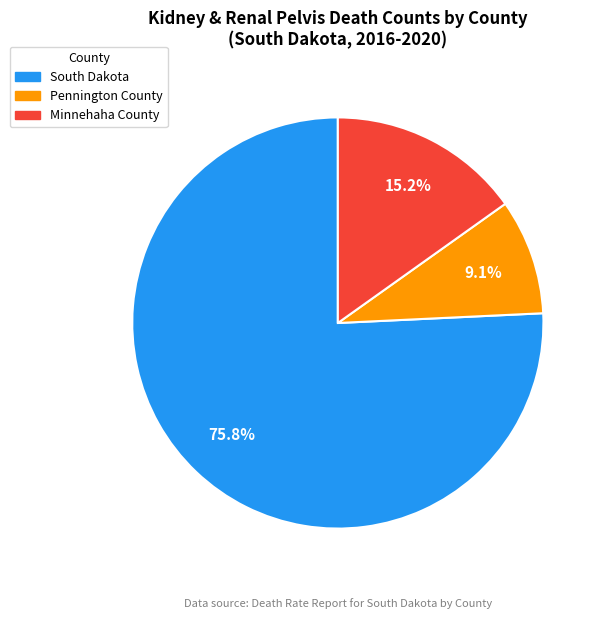

Does Minnehaha County represent more than half of the total?

No